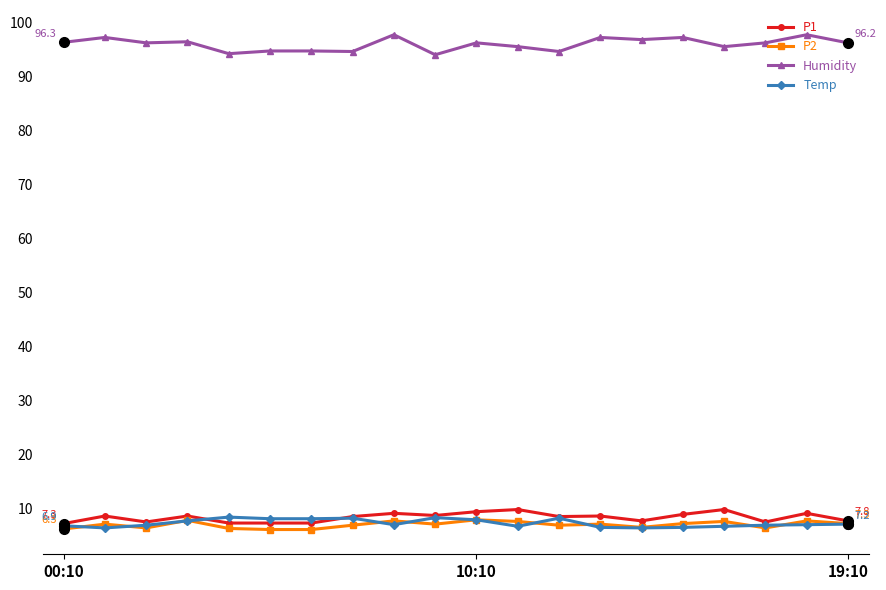

What is the value of the P1 point at the 20th from the left?

7.8